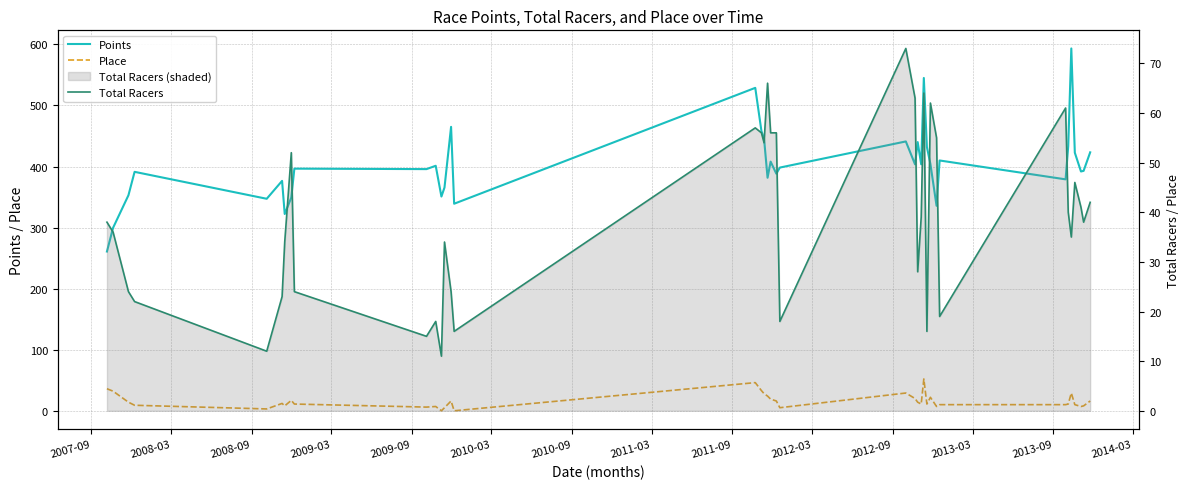

Which category has the lowest value in the Points series?

2007-09